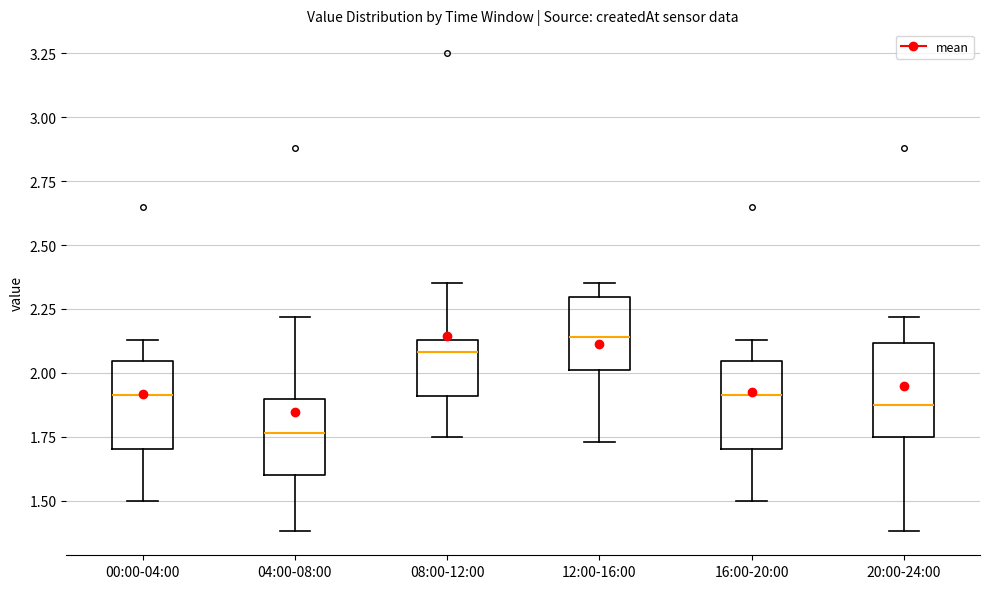

Which box has the lowest median line?

04:00-08:00